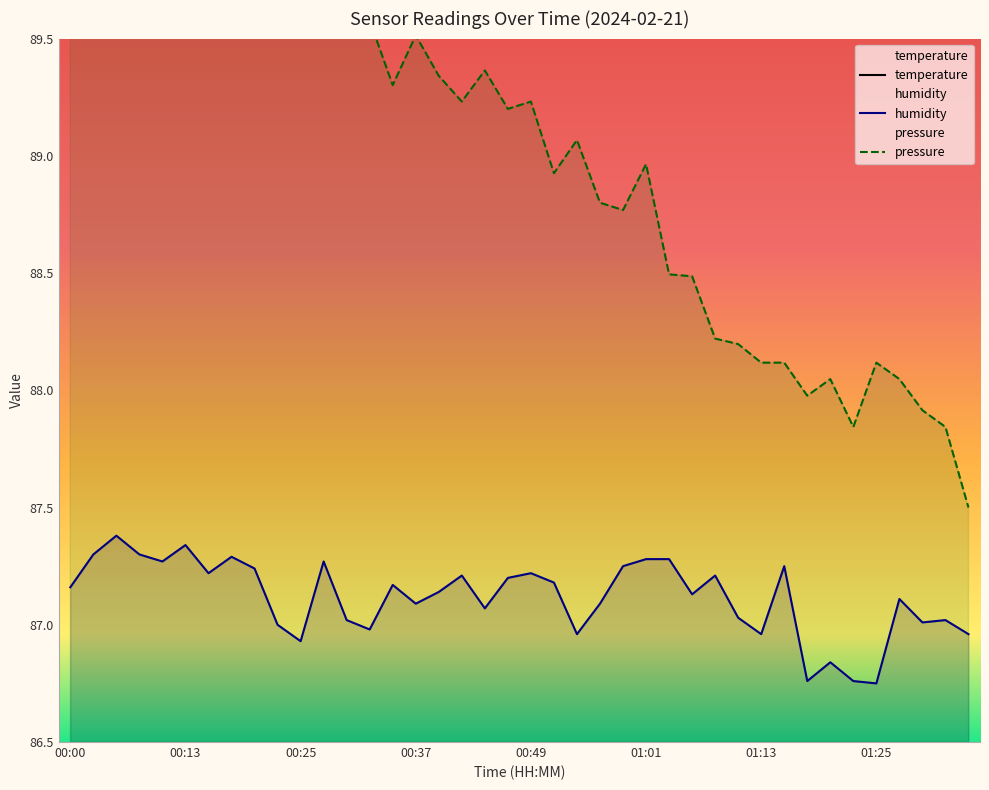

In humidity, how many points are higher than both neighbors (excluding endpoints)?

12